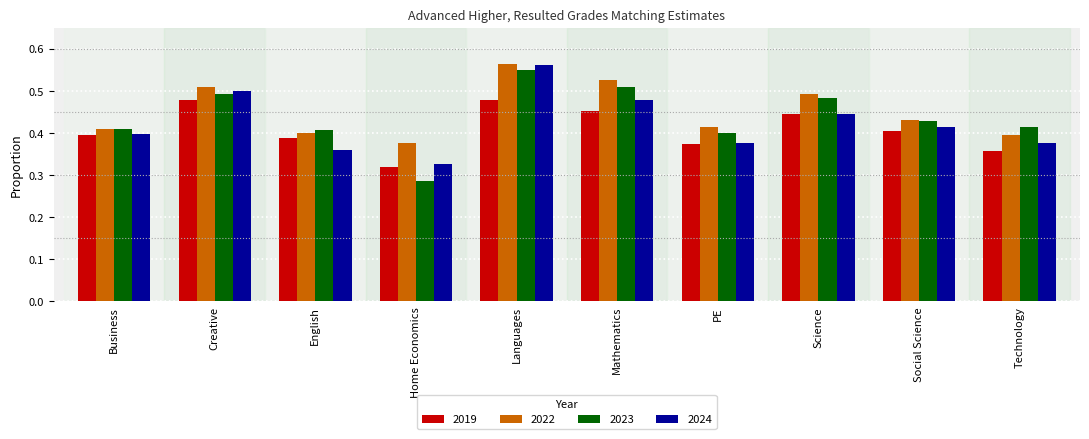

Which category has the highest value in the 2022 series?

Languages